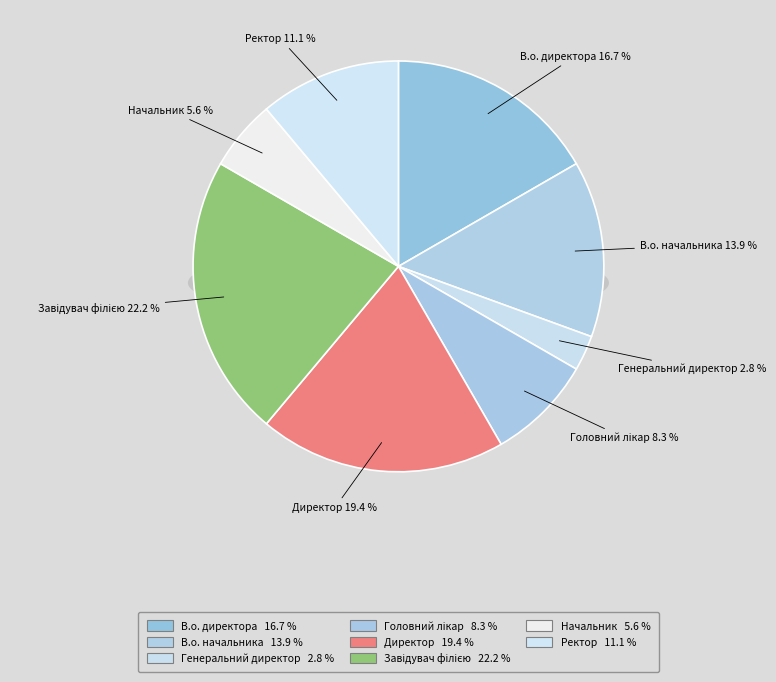

How much of the chart is everything except Ректор?

88.9%